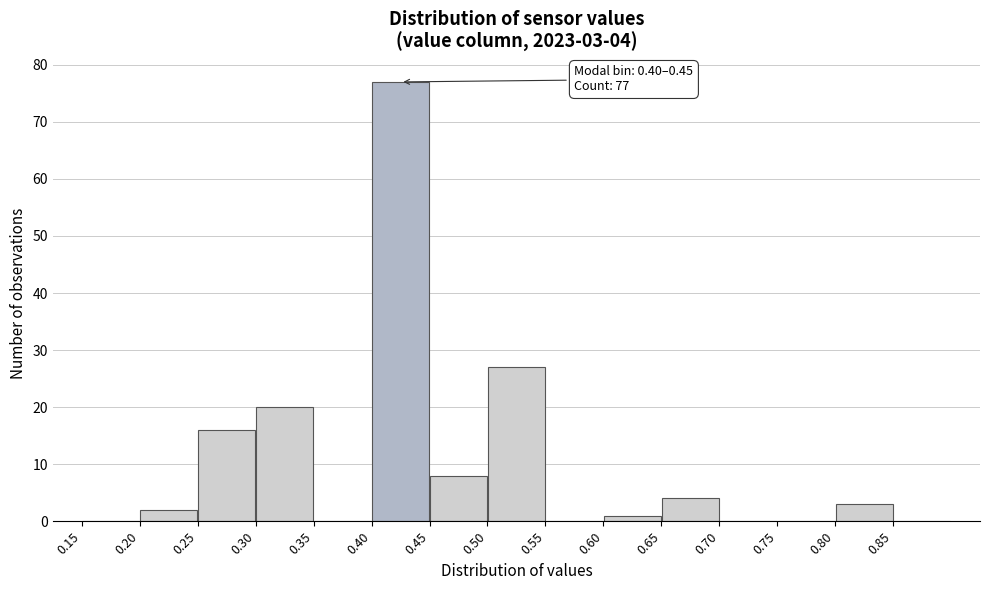

Which range on the x-axis has the tallest bar?

0.40 to 0.45